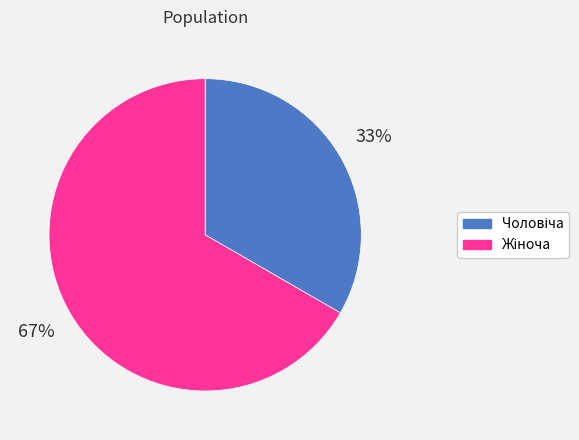

Does any single category account for the majority?

Yes